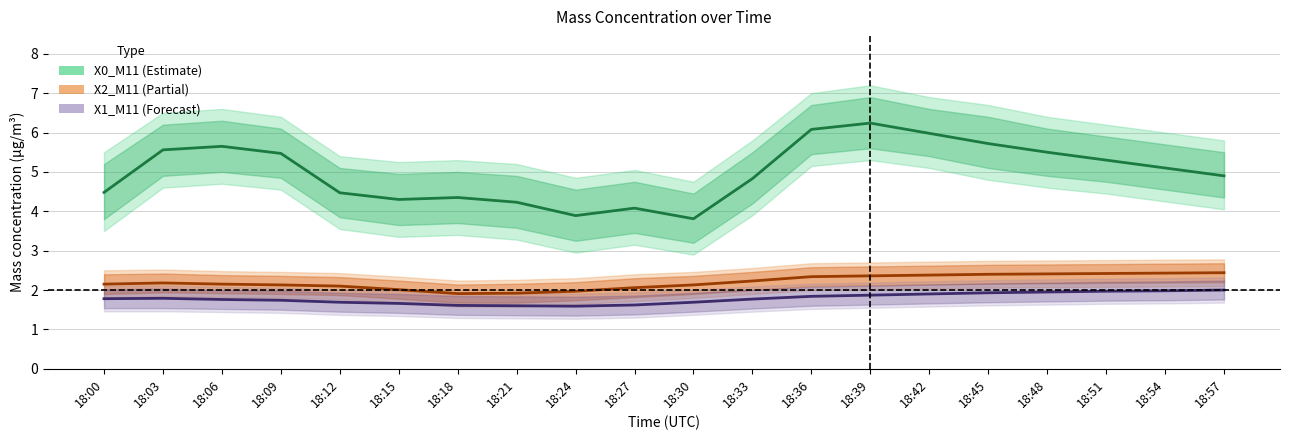

List the labels in order of X0_M11 value, smallest first.

18:30, 18:24, 18:27, 18:21, 18:15, 18:18, 18:12, 18:00, 18:33, 18:57, 18:54, 18:51, 18:09, 18:48, 18:03, 18:06, 18:45, 18:42, 18:36, 18:39